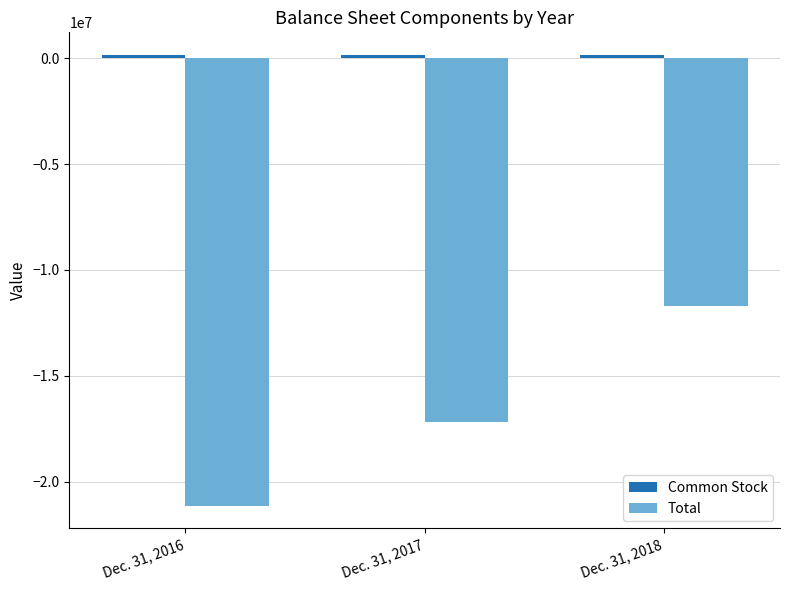

How many bars are there in each group?

2